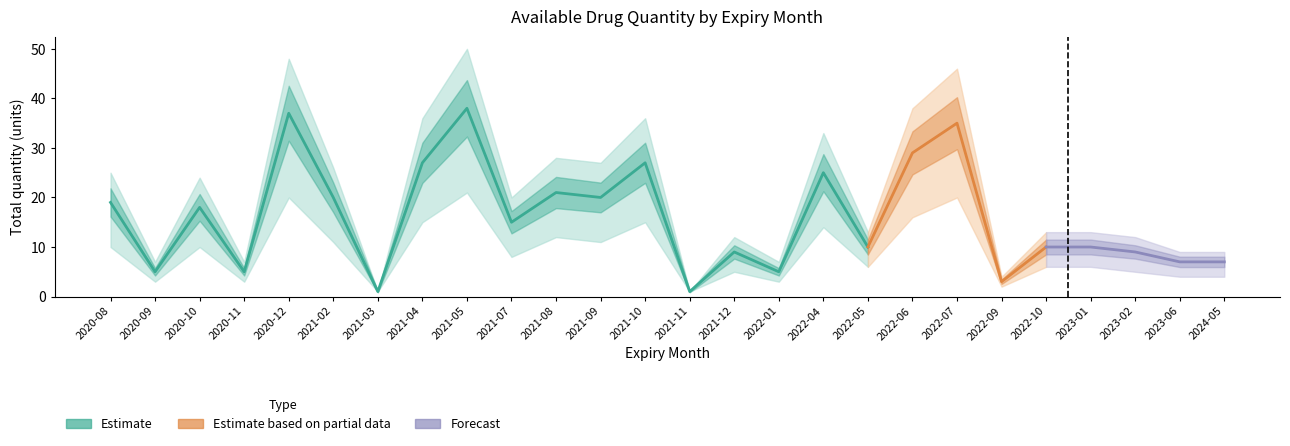

Where is Estimate nearest to the value 19?

2020-08